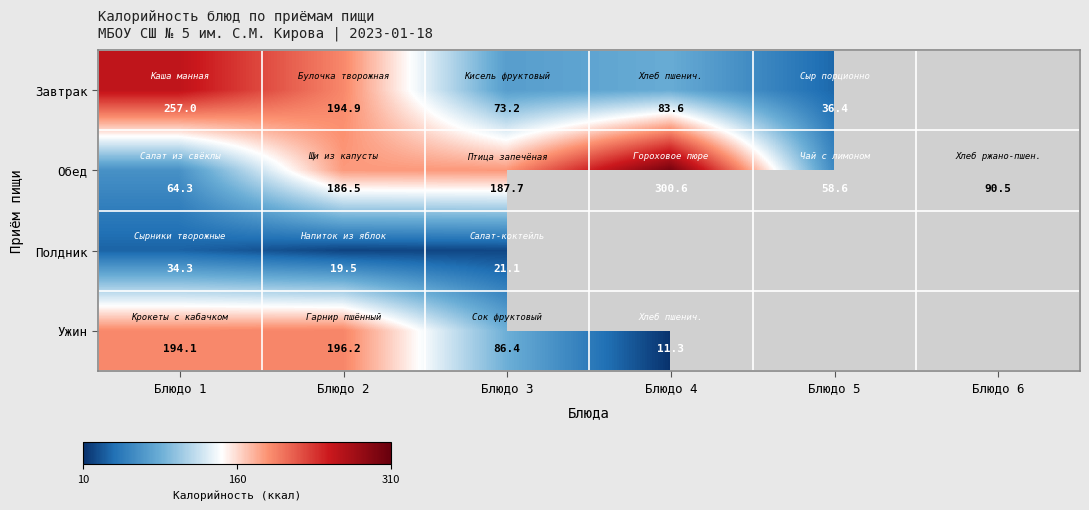

How many data points in Обед are less than 186?

3